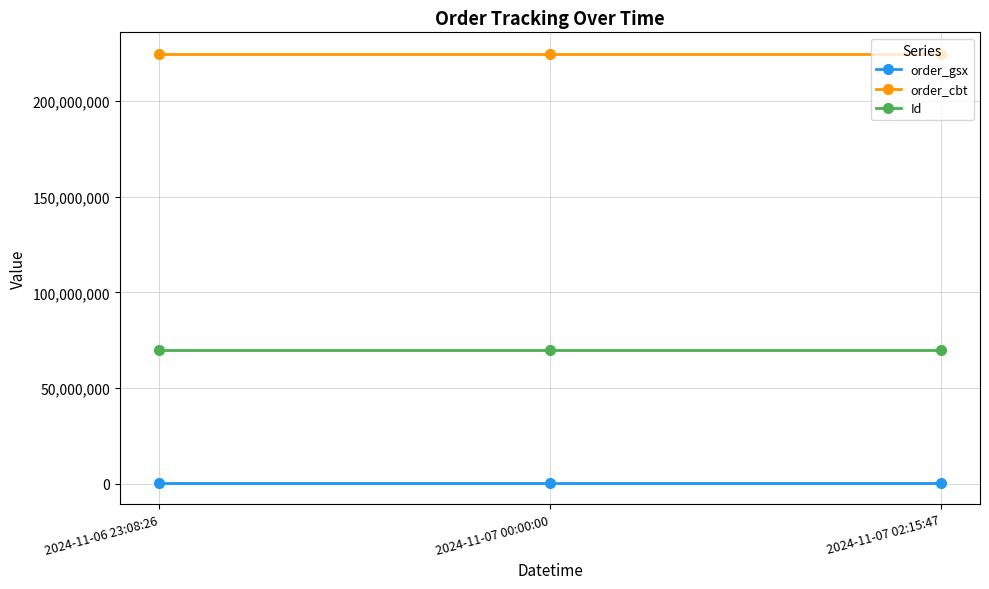

What is the average value of the Id series?

69872543